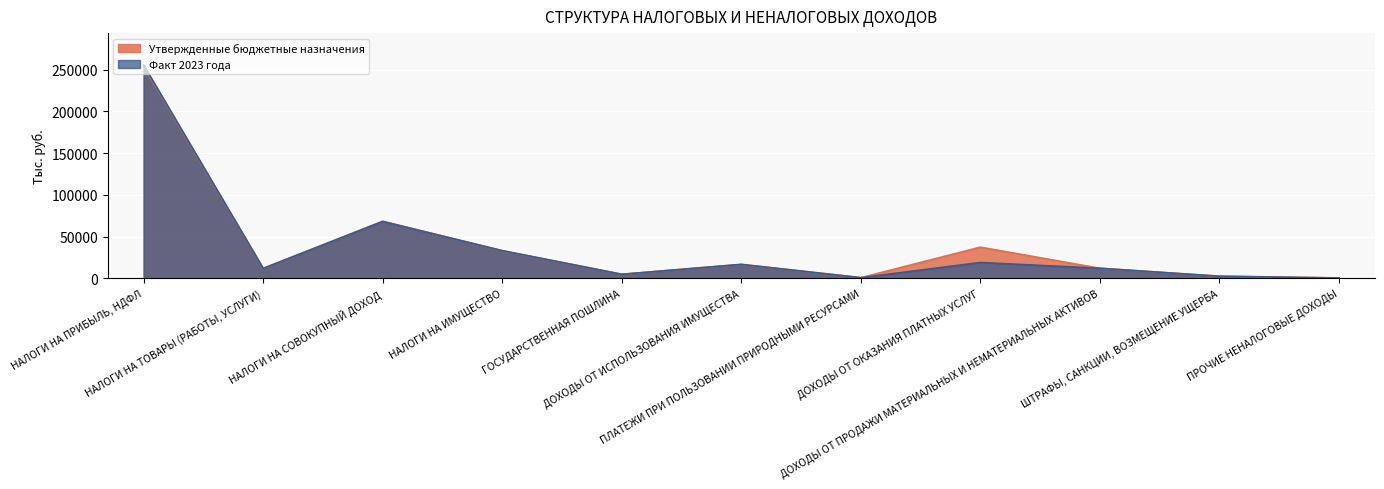

Reading left to right, list all the values displayed in this chart.

Утвержденные бюджетные назначения: 254064.0	11698.9	68332.0	32952.0	4755.0	16540.0	660.0	37238.3	11935.0	2400.0	345.6
Факт 2023 года: 255363.0	11815.0	67953.0	33083.0	4767.0	16609.0	701.0	18871.0	11951.0	2418.0	348.0